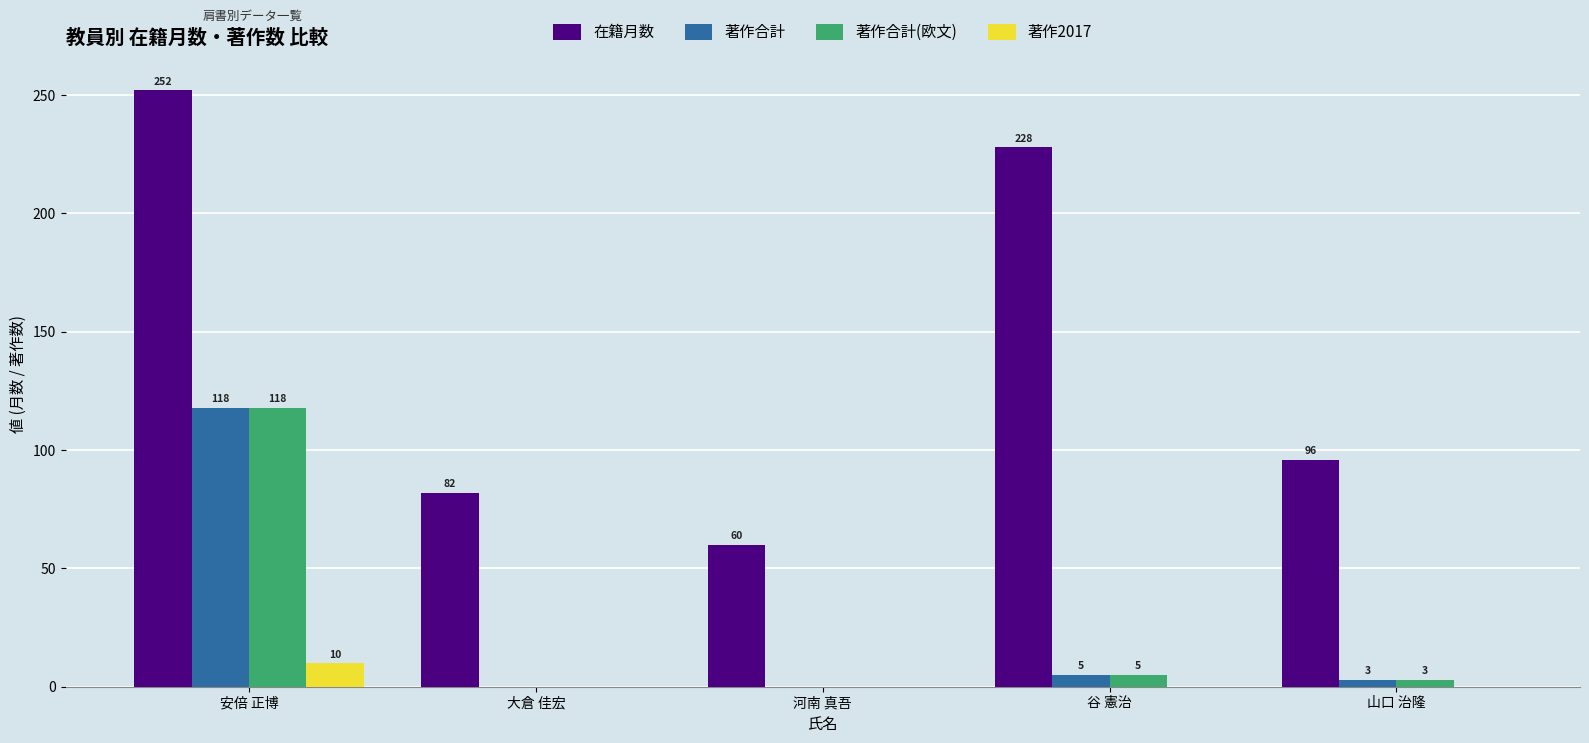

Reading right to left, list all the values displayed in this chart.

在籍月数: 山口 治隆=96	谷 憲治=228	河南 真吾=60	大倉 佳宏=82	安倍 正博=252
著作合計: 山口 治隆=3	谷 憲治=5	河南 真吾=0	大倉 佳宏=0	安倍 正博=118
著作合計(欧文): 山口 治隆=3	谷 憲治=5	河南 真吾=0	大倉 佳宏=0	安倍 正博=118
著作2017: 山口 治隆=0	谷 憲治=0	河南 真吾=0	大倉 佳宏=0	安倍 正博=10